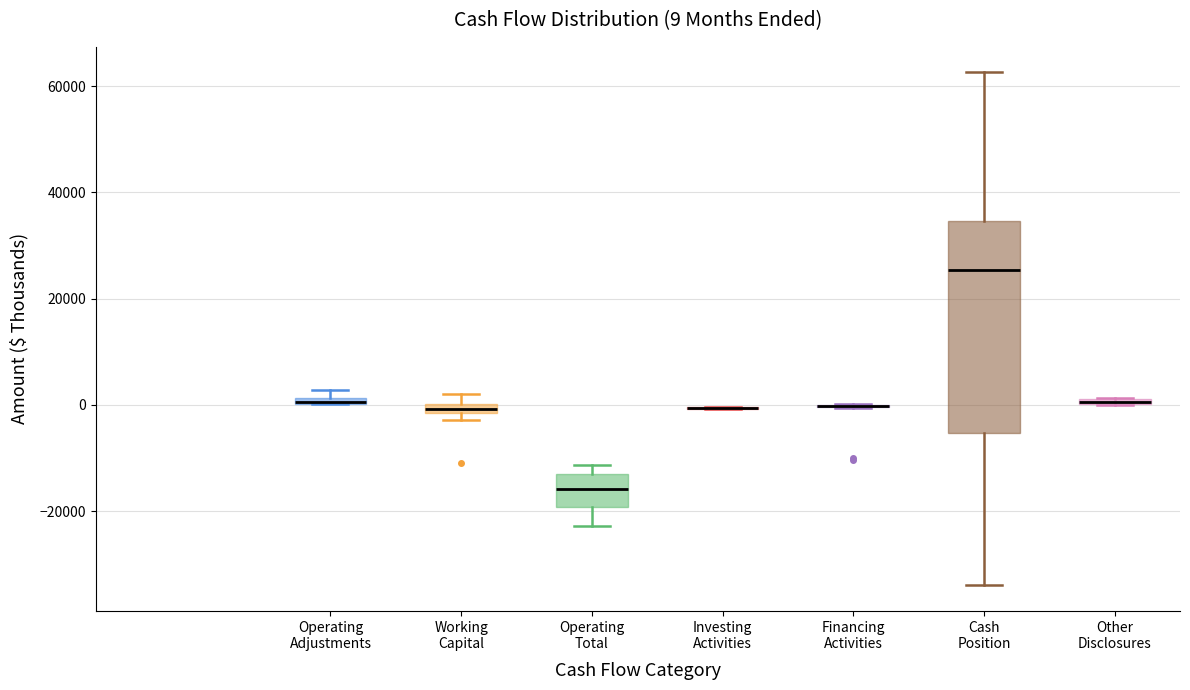

Which box is the tallest, from its lower edge to its upper edge?

Cash Position